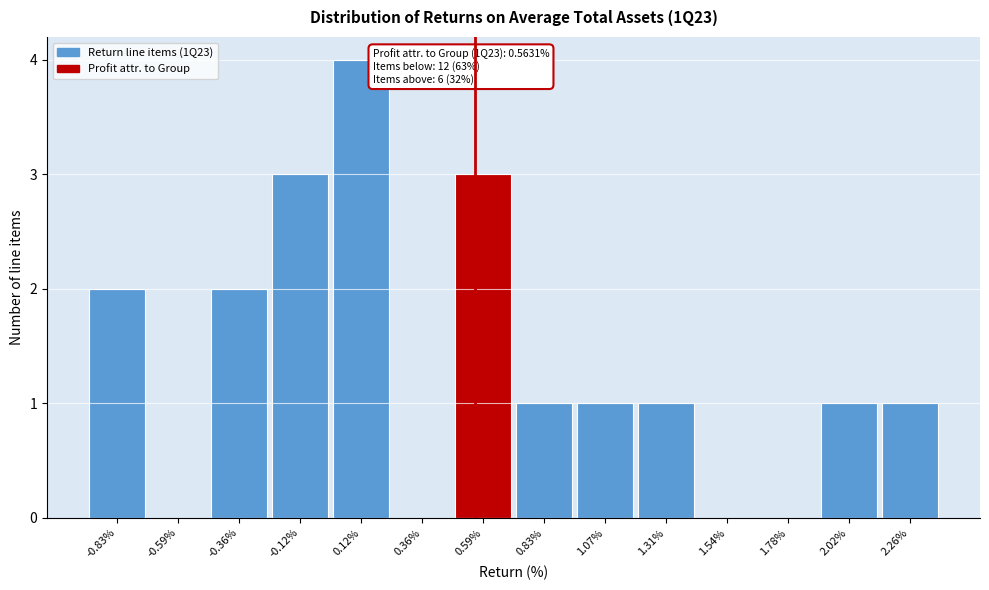

Over which range of the x-axis is the bar tallest?

0.00 to 0.25